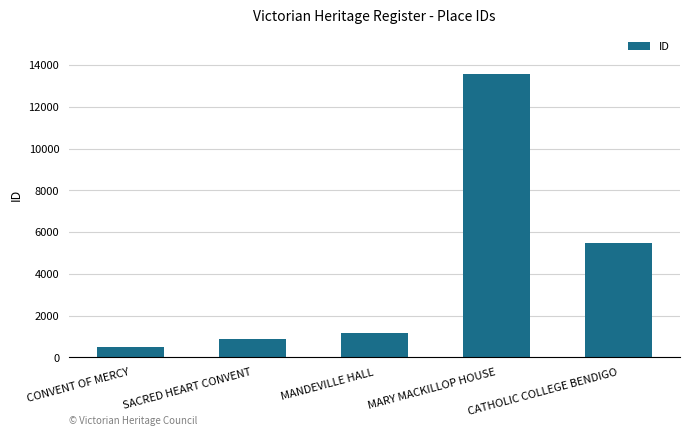

How many data points are less than 1165?

2